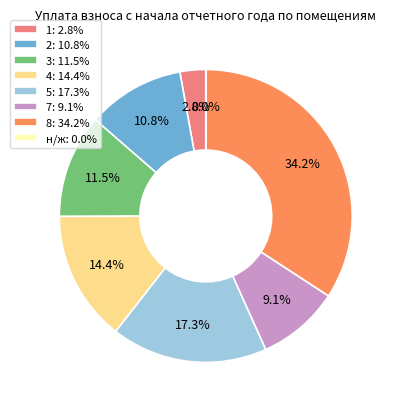

What portion of the pie excludes 7?

90.9%